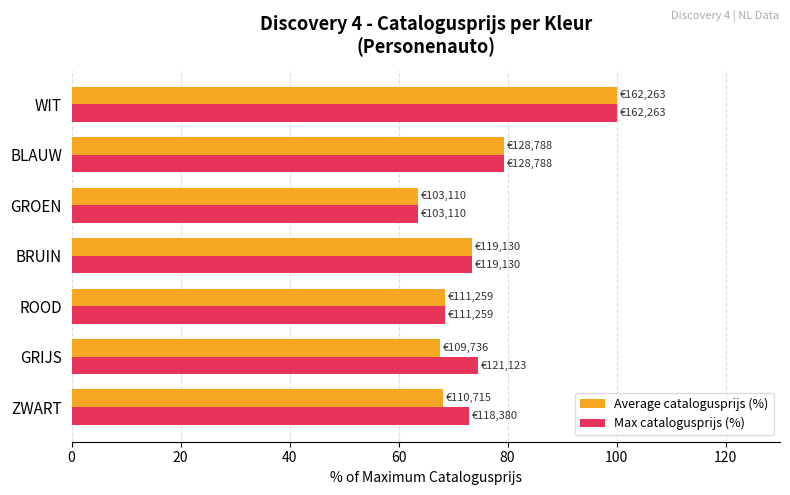

At which category is the sum across all series the highest?

WIT